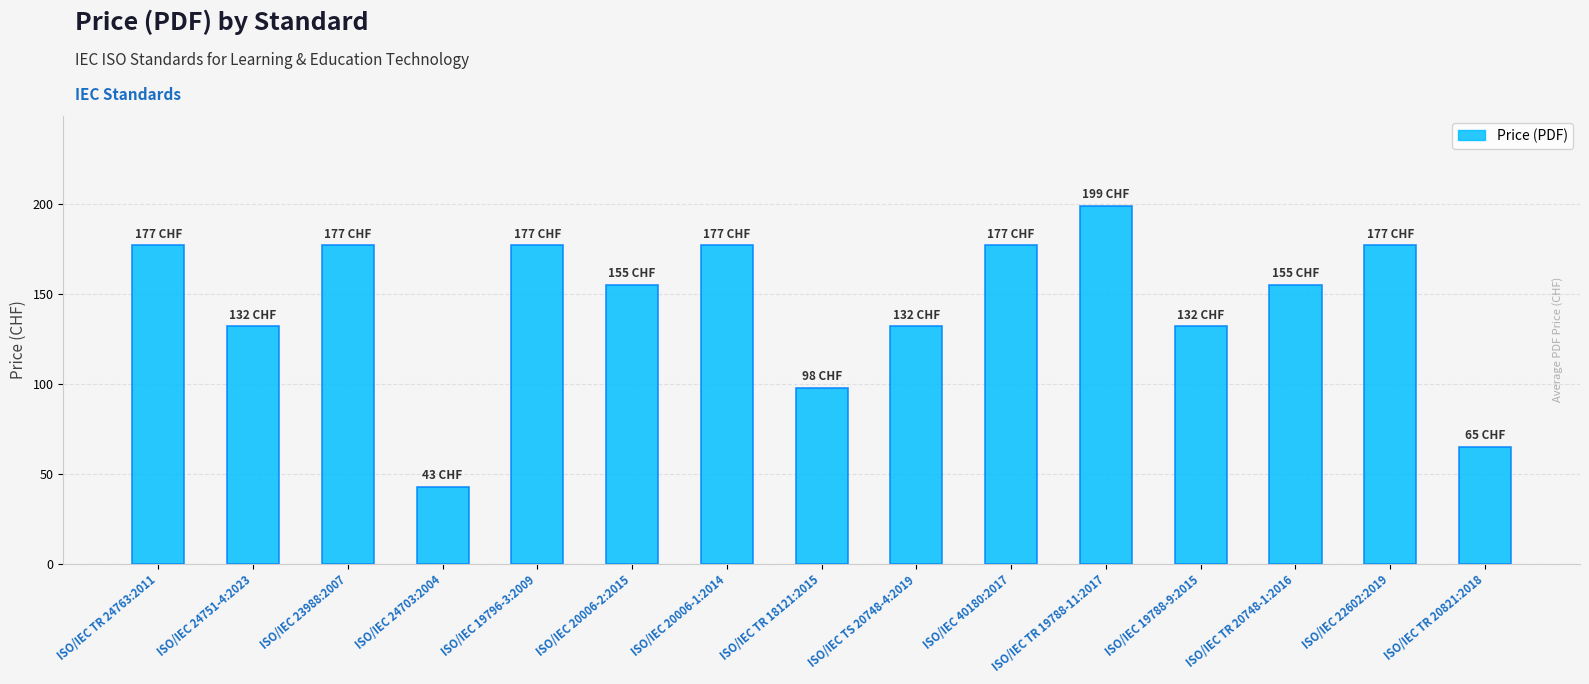

The chart shows a value of 56 at ISO/IEC 20006-2:2015. True or false?

False